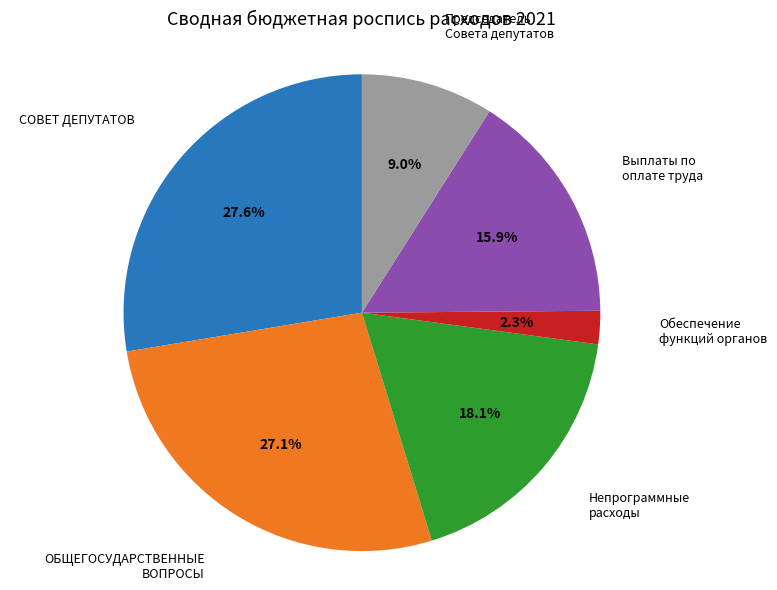

Is there any slice that represents more than half of the pie?

No